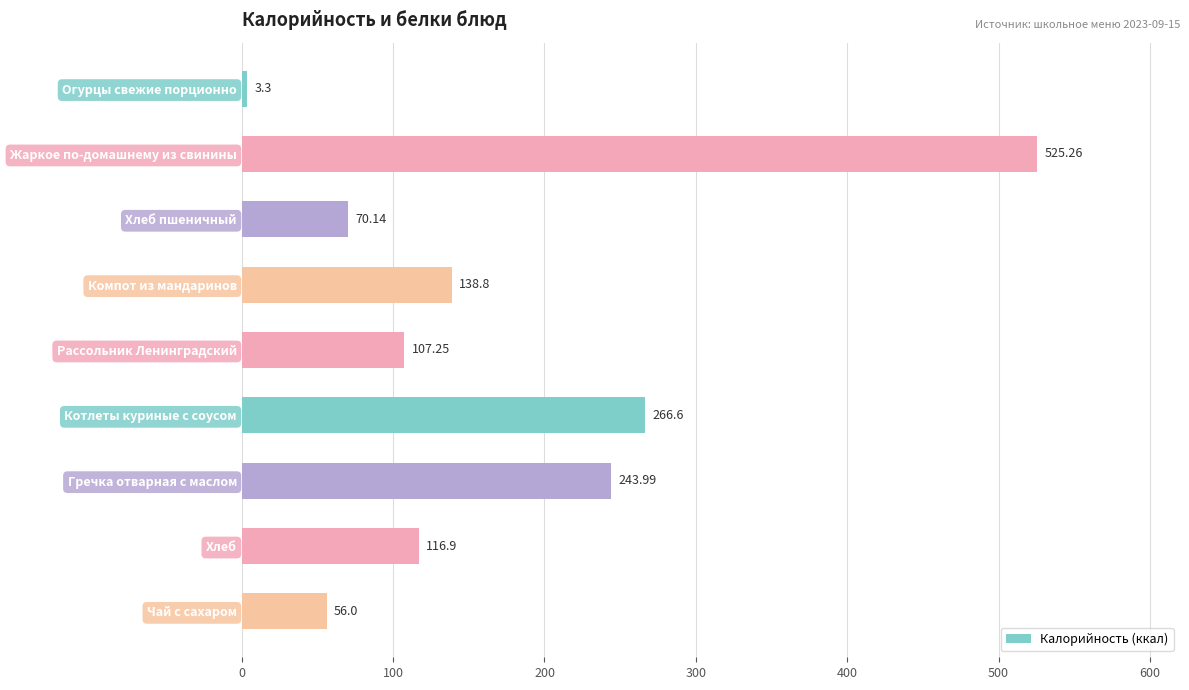

What is the label of the 9th bar from the top?

Чай с сахаром